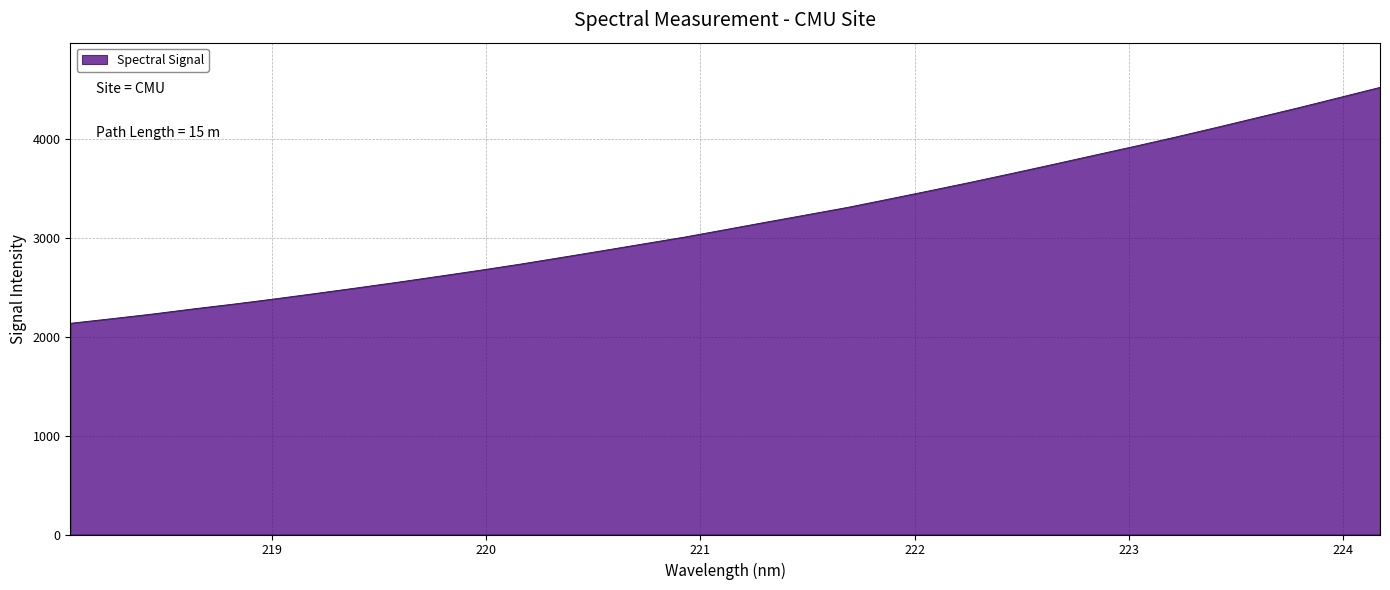

Does the chart have visible grid lines?

Yes